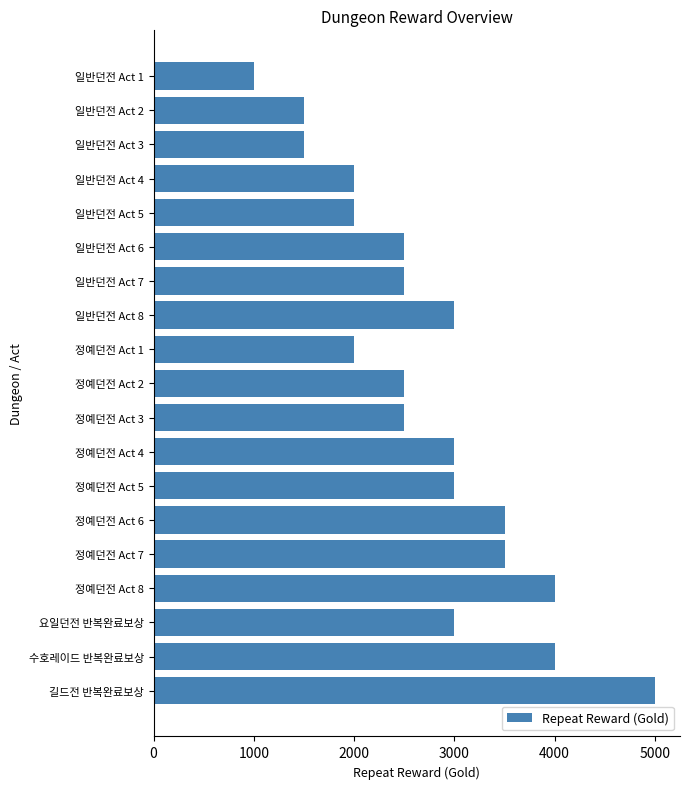

What is the change in value from 일반던전 Act 3 to 일반던전 Act 8?

+1500